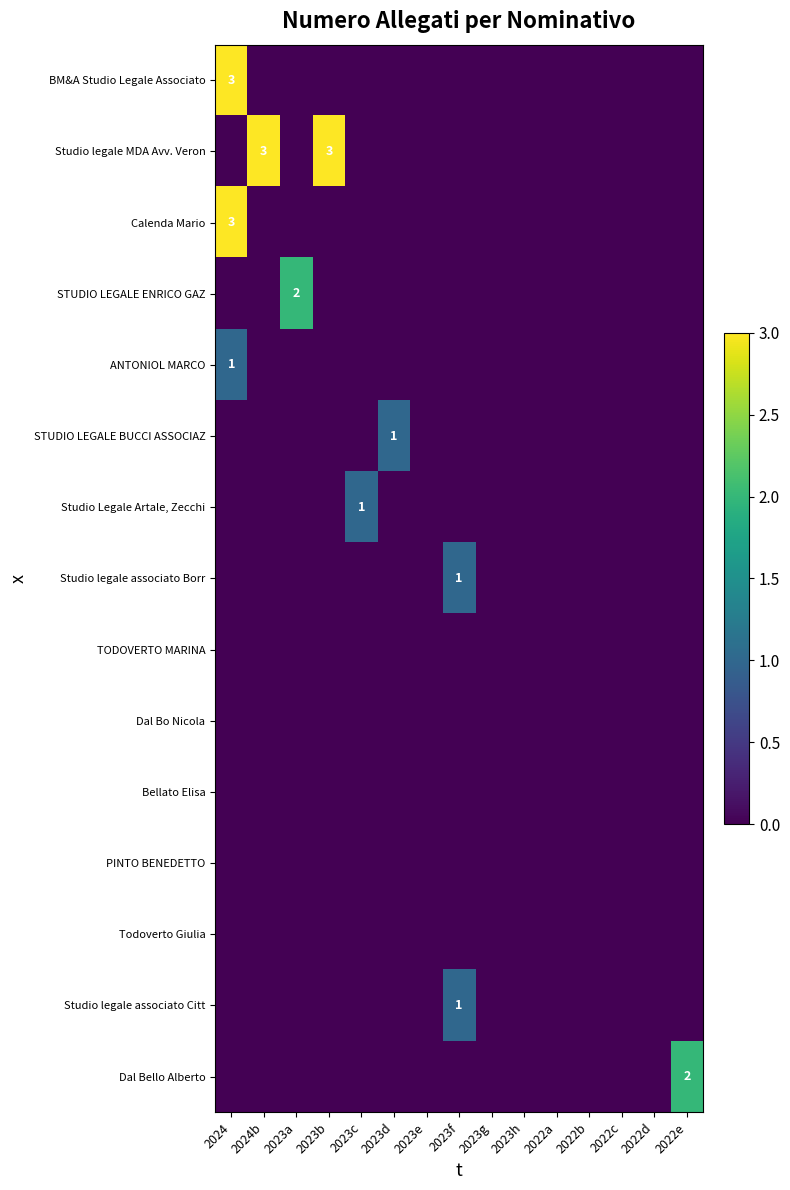

Is the value of Studio legale associato Citt at 2023g greater than the value of STUDIO LEGALE BUCCI ASSOCIAZ at 2022c?

No